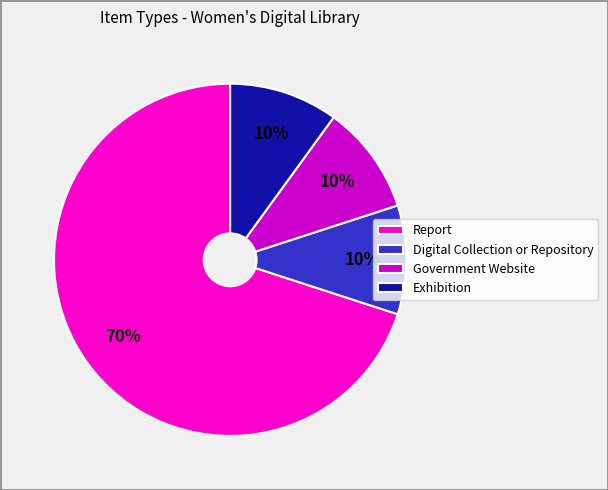

How many slices are in this pie chart?

4